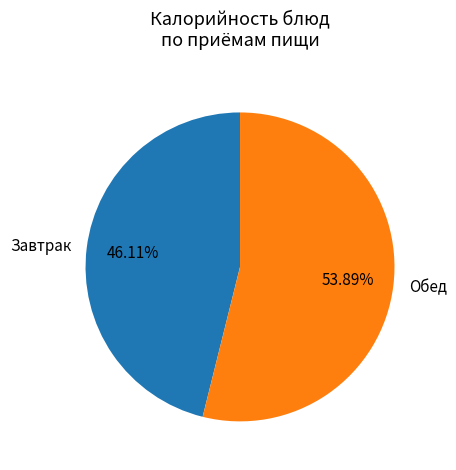

Which slice is the largest?

Обед